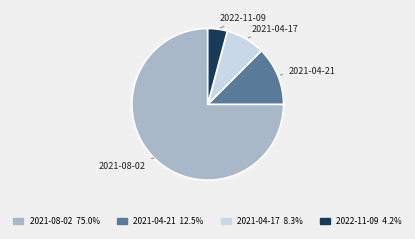

True or false: 2021-04-17 accounts for 8% of the total.

True